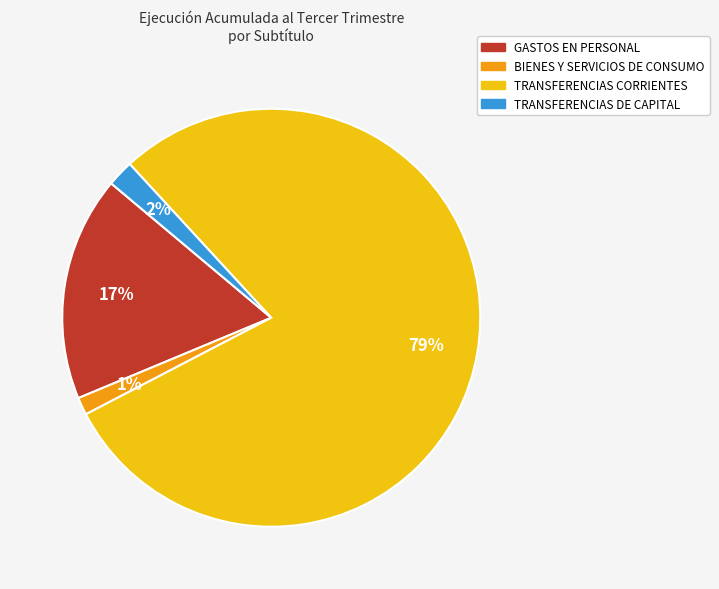

To the nearest percent, what is the average slice percentage?

25%